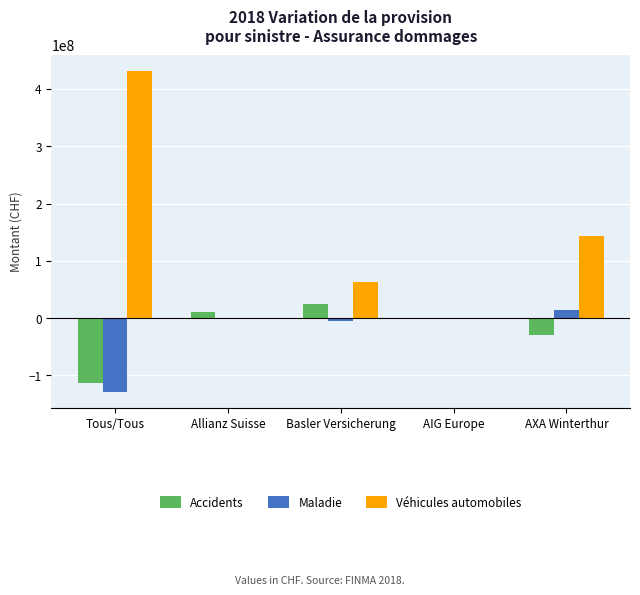

Which category has the highest value in the Maladie series?

AXA Winterthur